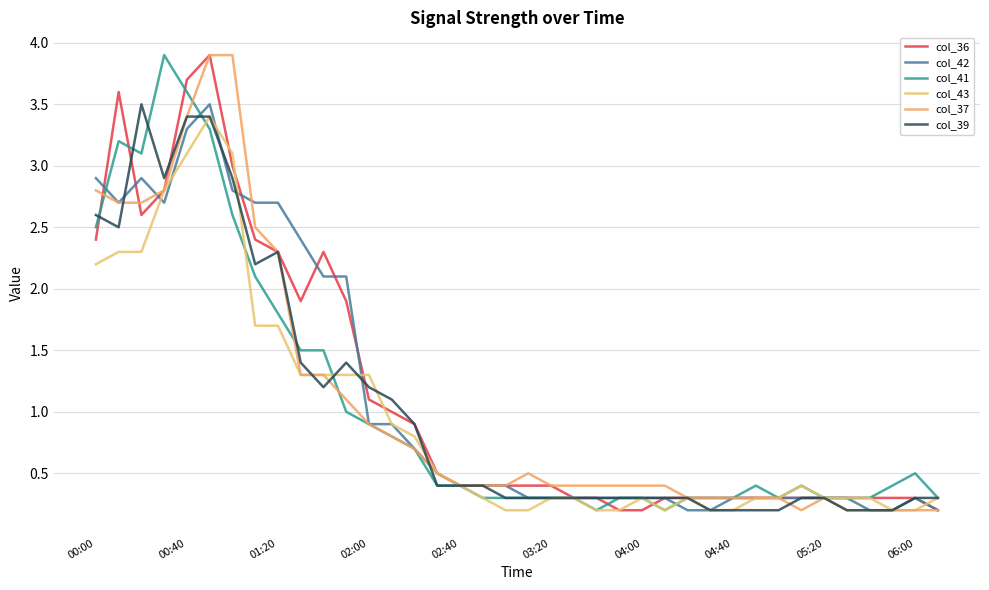

How many lines are shown in the chart?

6